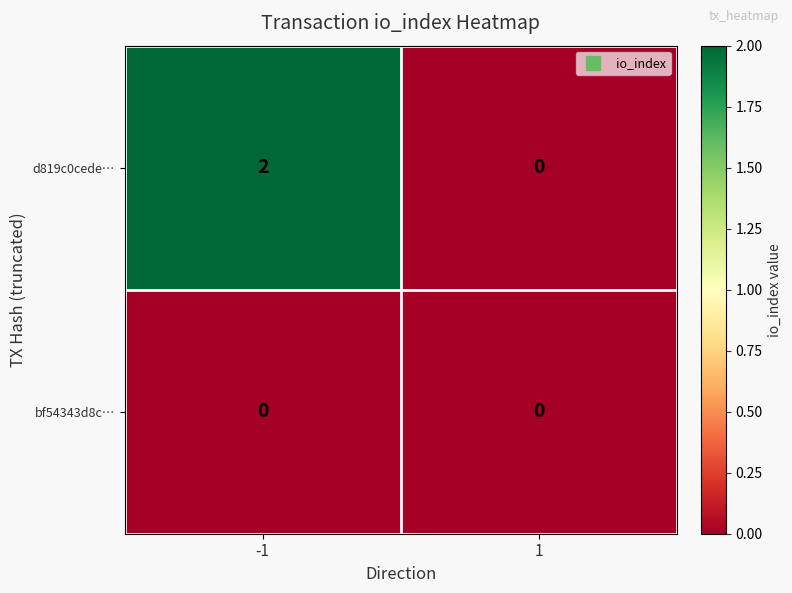

Reading right to left, transcribe all the data shown in this chart.

d819c0cede…: 1=0	-1=2
bf54343d8c…: 1=0	-1=0